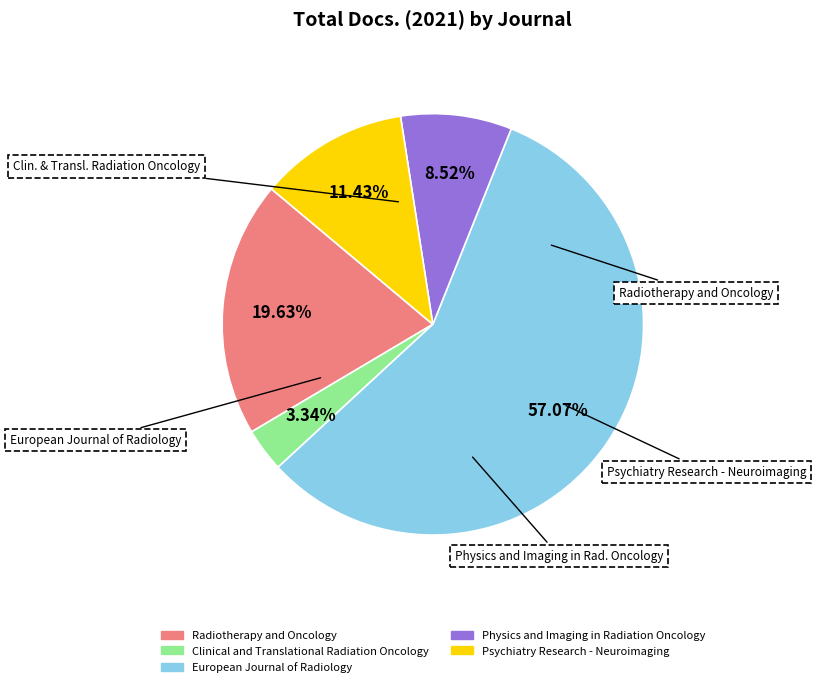

What percentage is the Physics and Imaging in Radiation Oncology slice, to the nearest percent?

9%